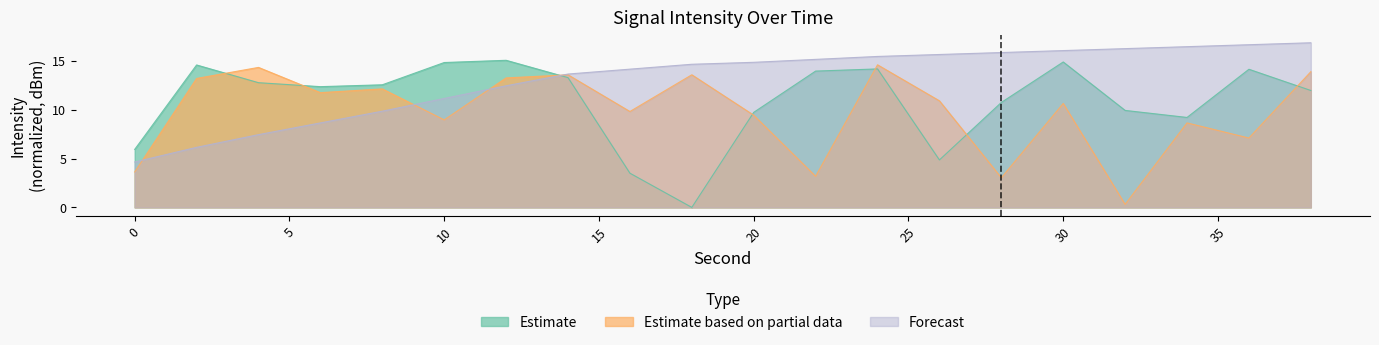

What is the difference between the highest and lowest values at 26?

10.8